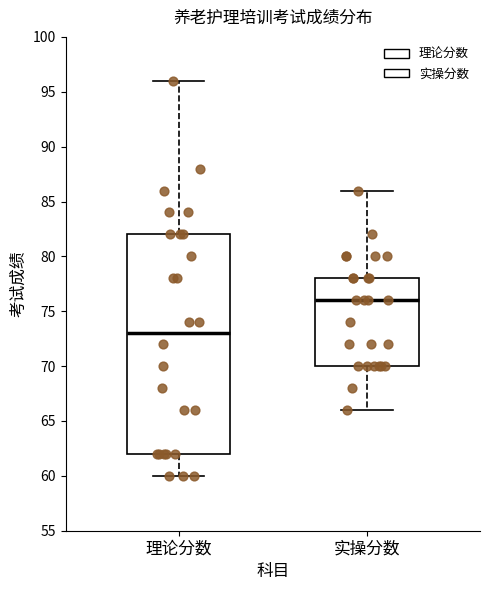

Where does the lower whisker of the box for 理论分数 end on the y-axis? The values are not printed on the chart, so give them approximately, as read against the axis.

60